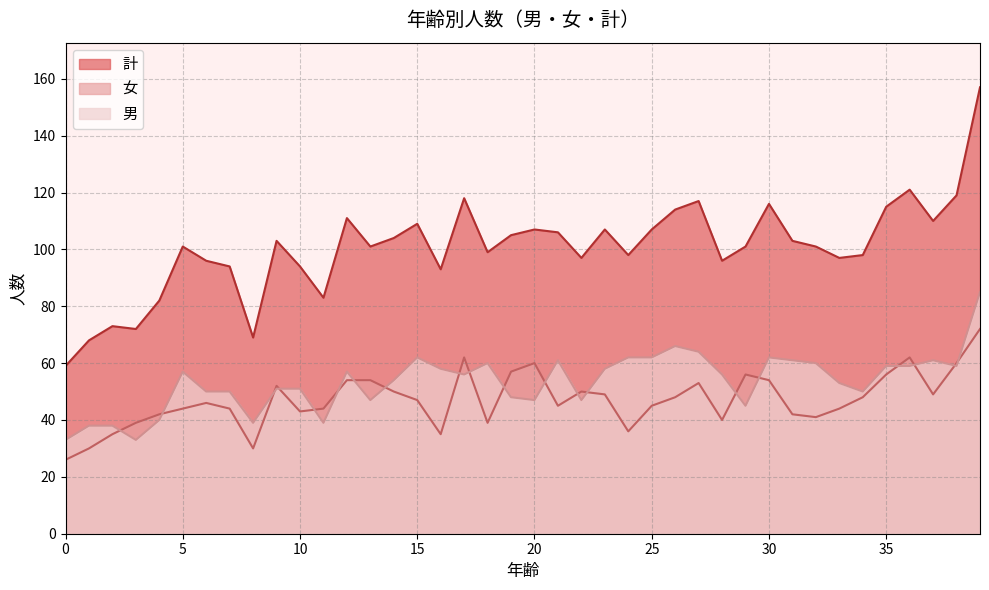

What is the sum of all 計 values?

4021